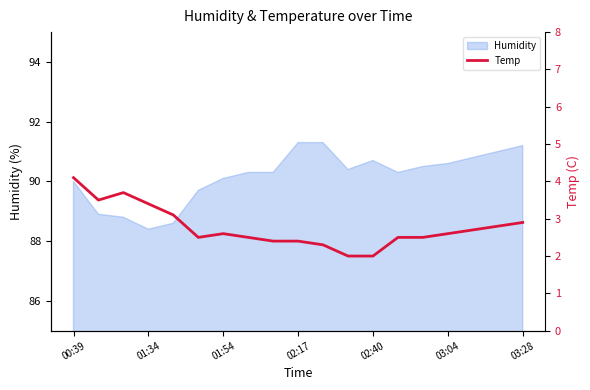

Is it true that Humidity equals 121.0 at 02:40?

False